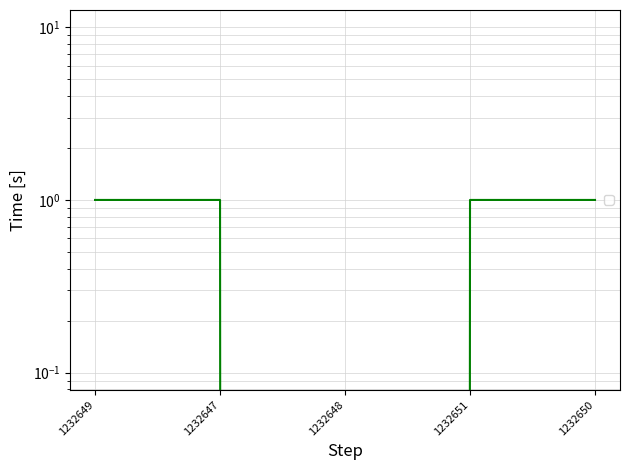

Does the chart have visible grid lines?

Yes